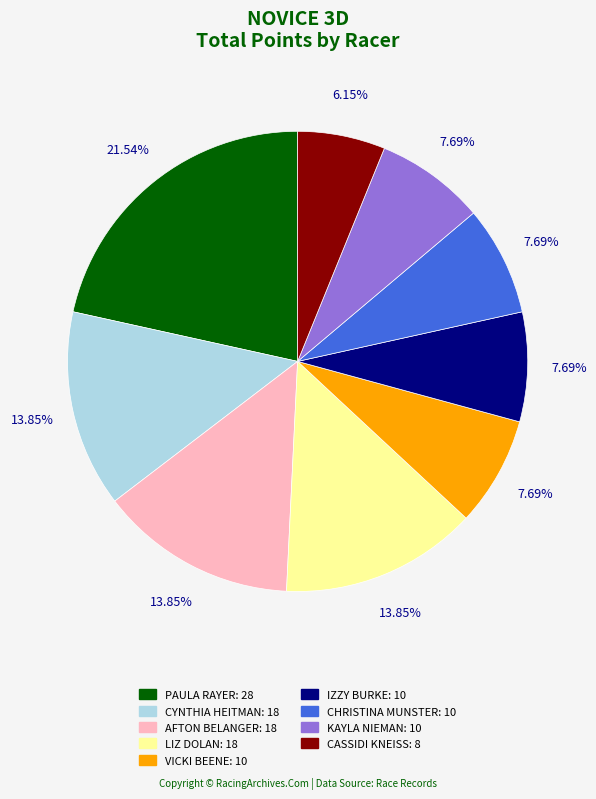

Which slice is the largest?

PAULA RAYER